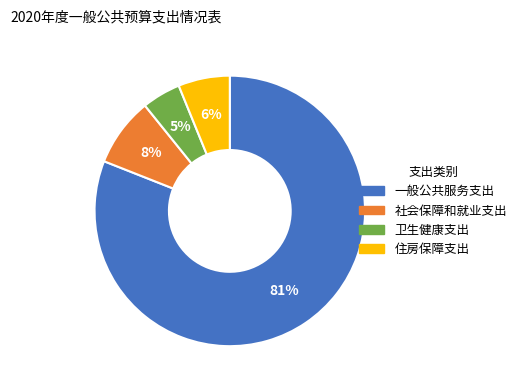

To the nearest percent, what is the difference between the 一般公共服务支出 and 卫生健康支出 slice percentages?

76%